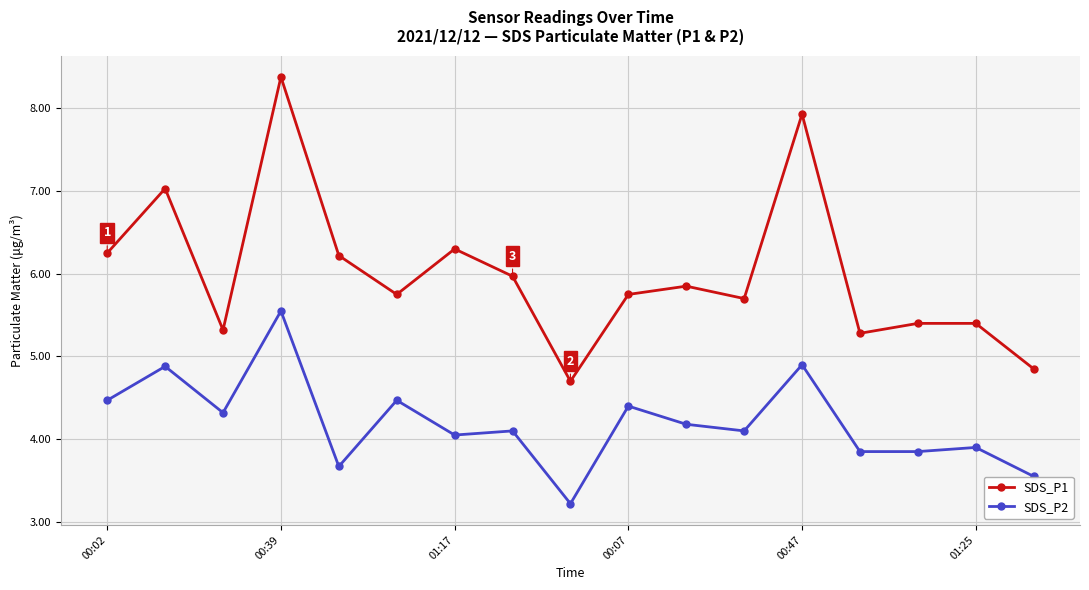

List the series in order of their overall mean, lowest first.

SDS_P2, SDS_P1